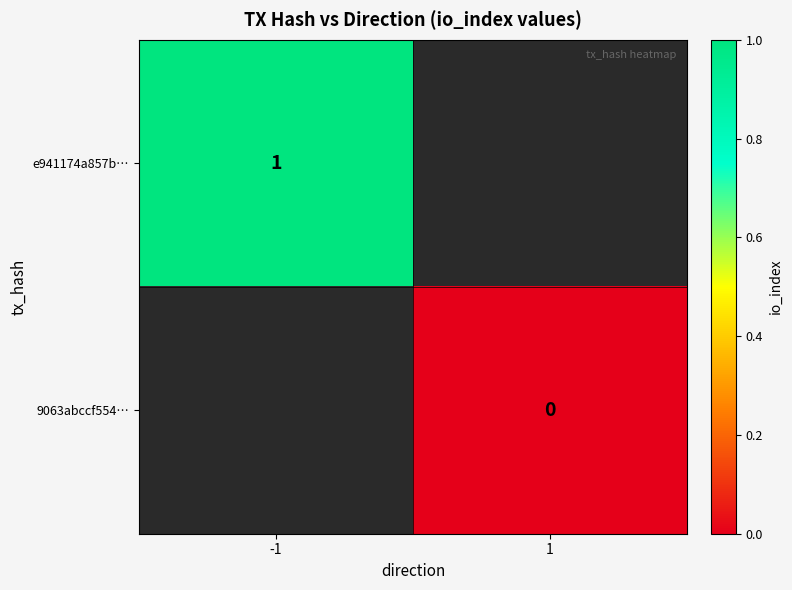

The value of e941174a857b… at -1 is 0. True or false?

False